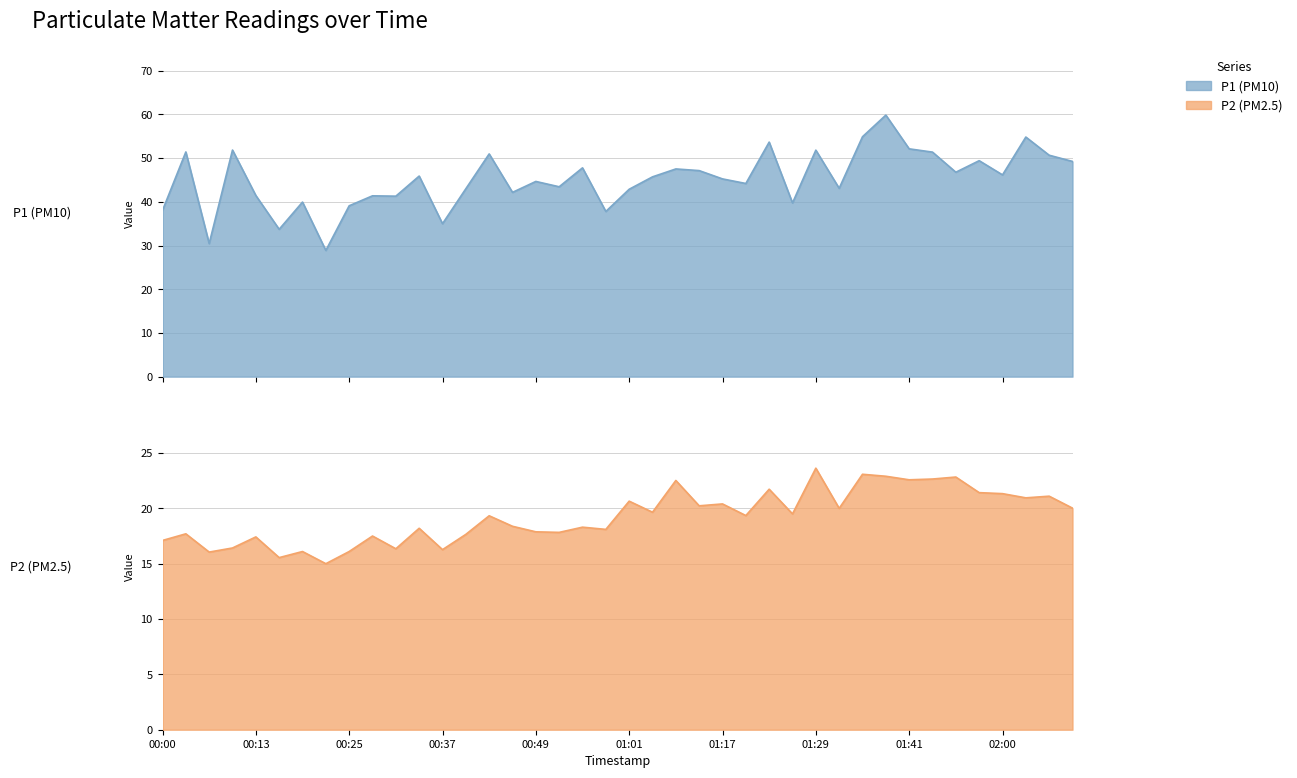

True or false: P1 and P2 cross at least once.

False